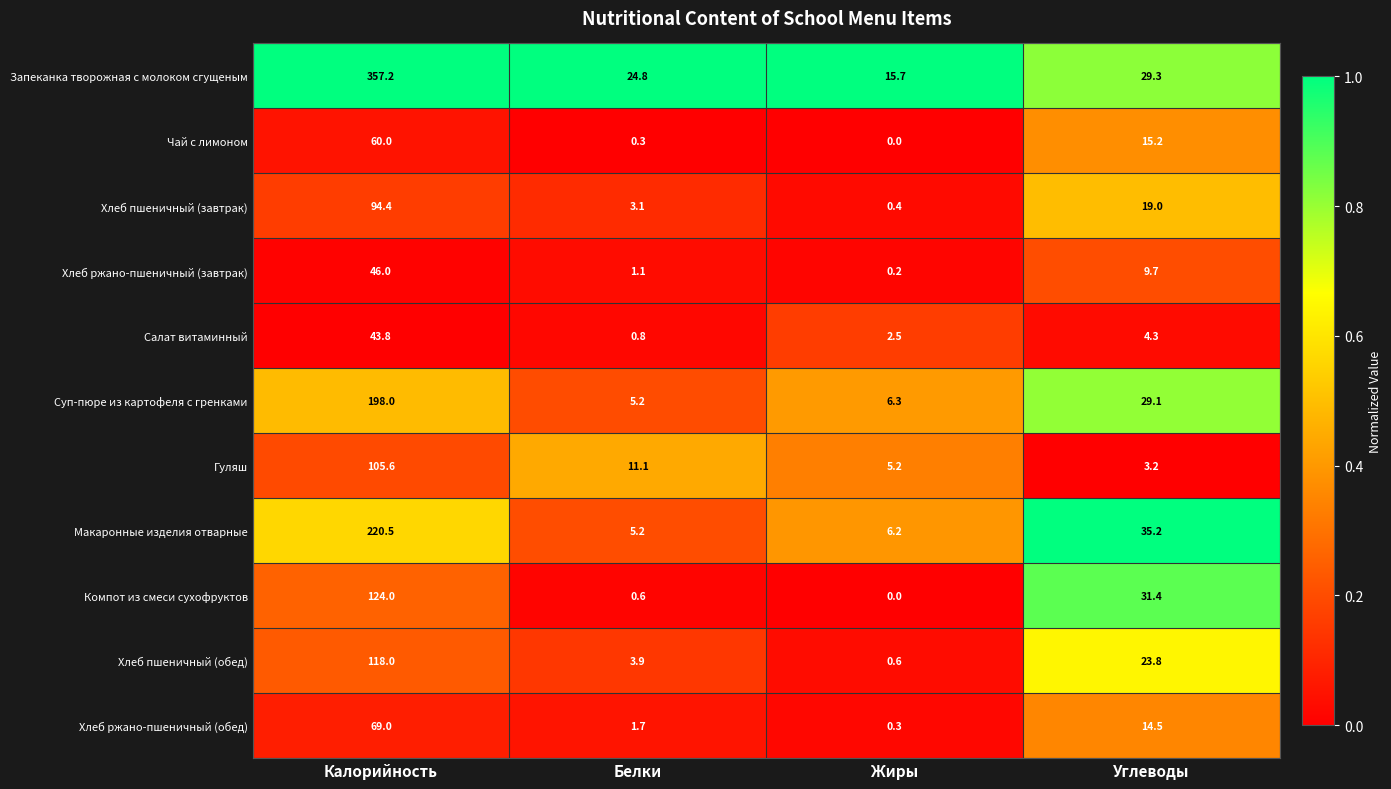

At how many categories does at least one series exceed 0?

4